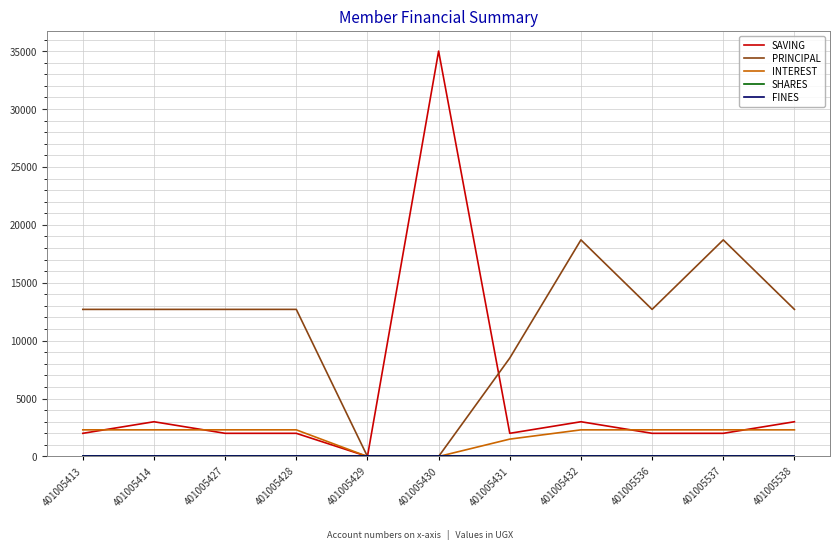

At how many categories does at least one series exceed 12890?

3